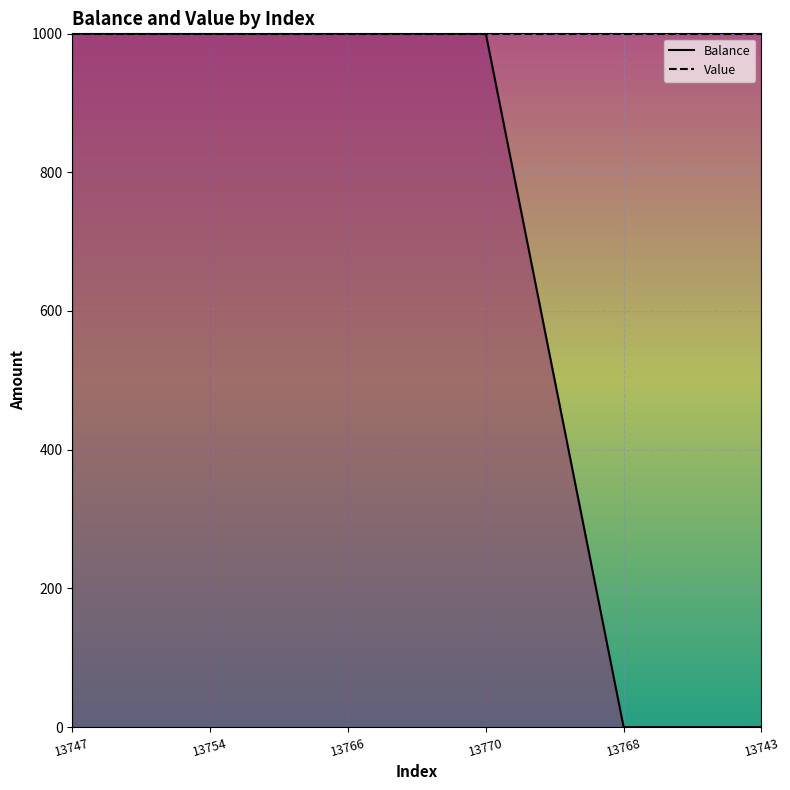

Rank the categories by value from lowest to highest.

13768, 13743, 13754, 13770, 13747, 13766